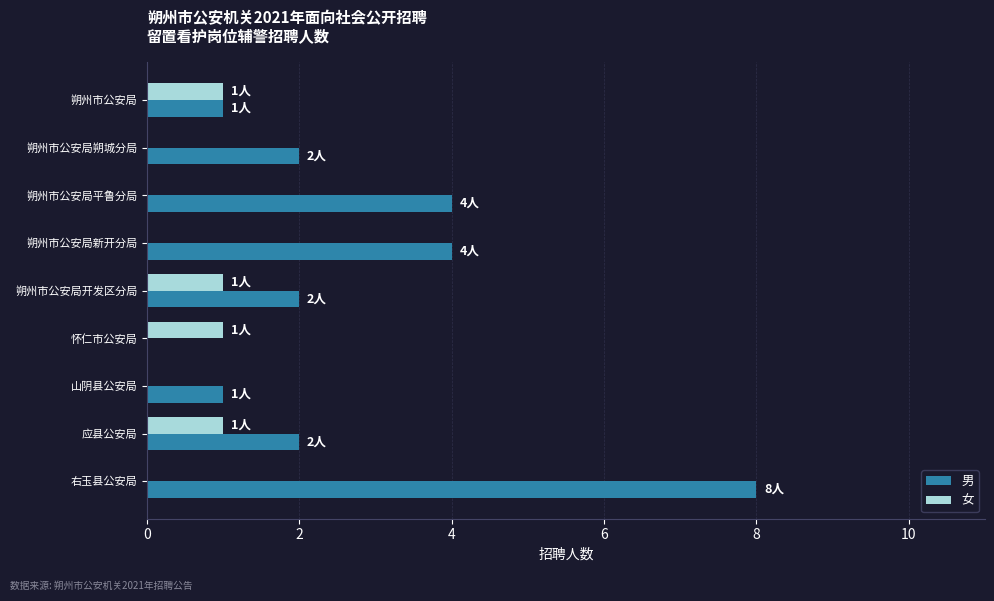

What value does the 男 series have at 右玉县公安局?

8